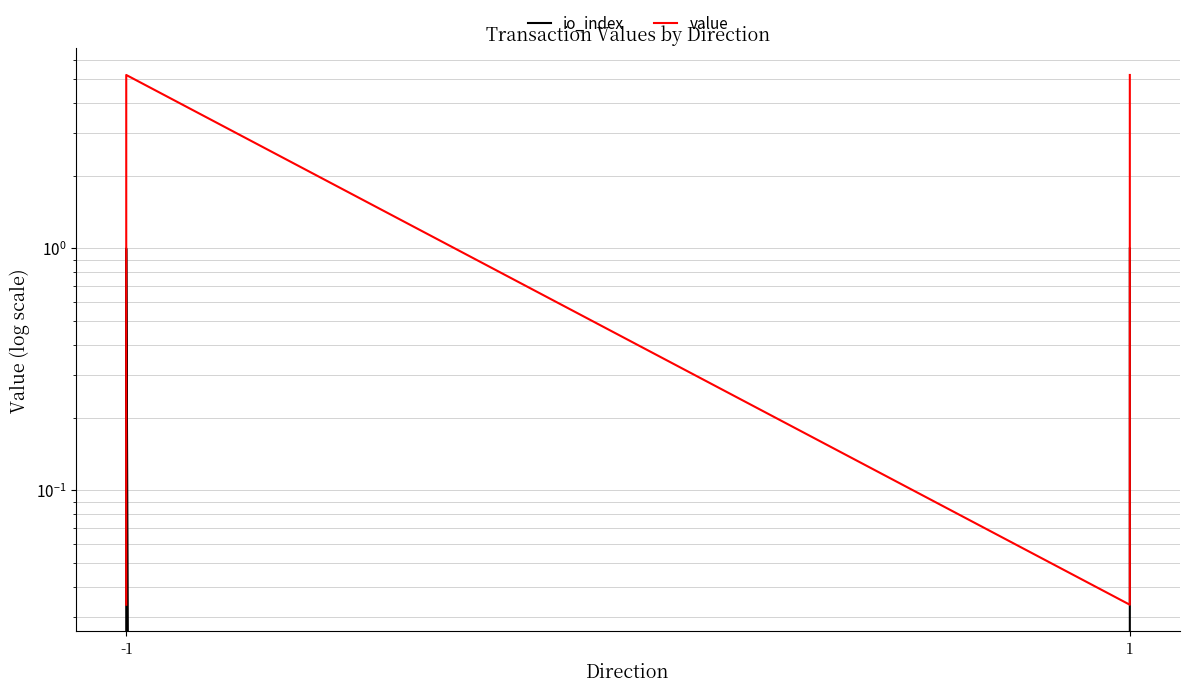

At which category does the chart reach its minimum across all series?

-1